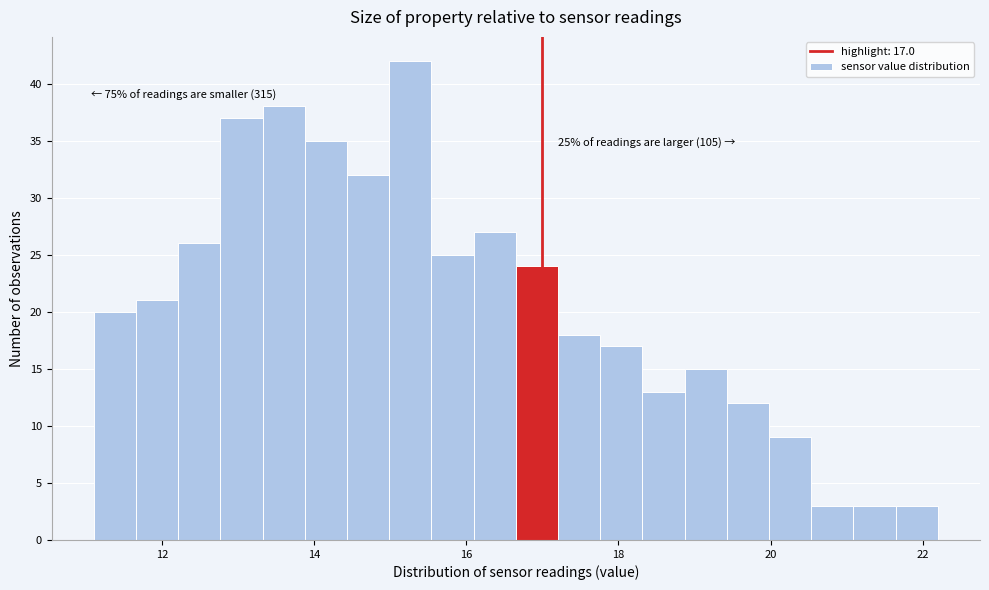

Around what value on the x-axis is the tallest bar? Give the approximate position of its centre, as read against the axis.

15.2